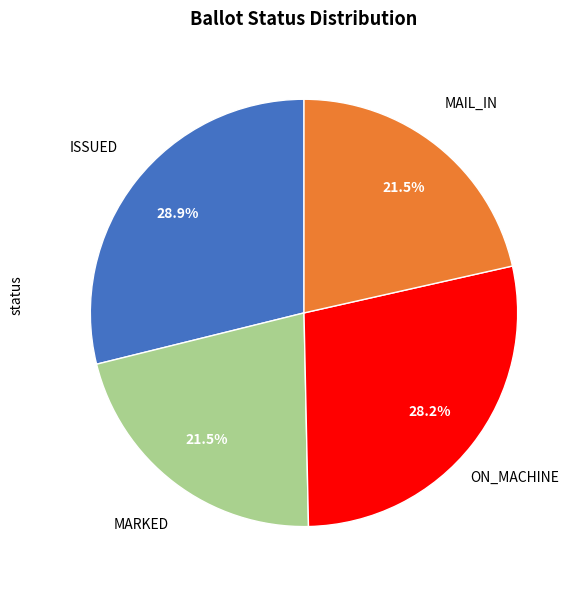

Does any single category account for the majority?

No